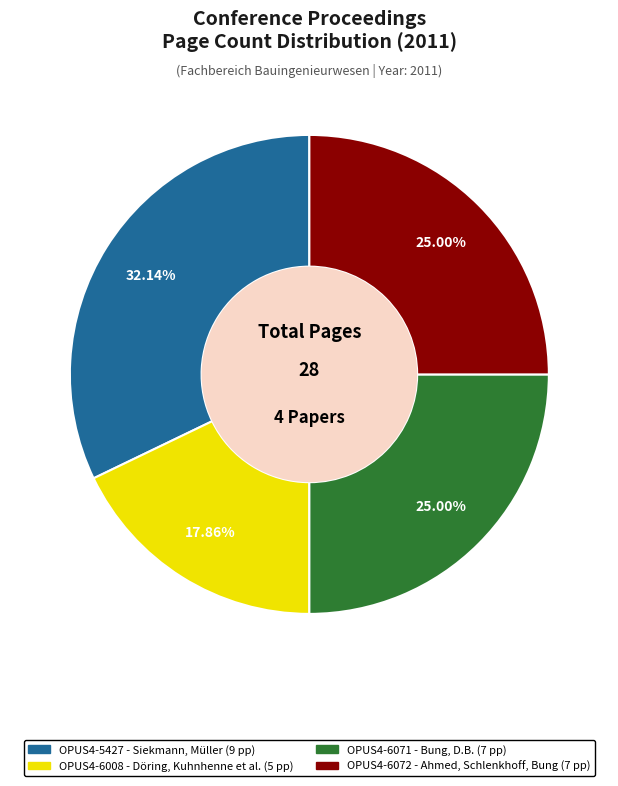

The OPUS4-6008 slice represents 29% of the pie. True or false?

False